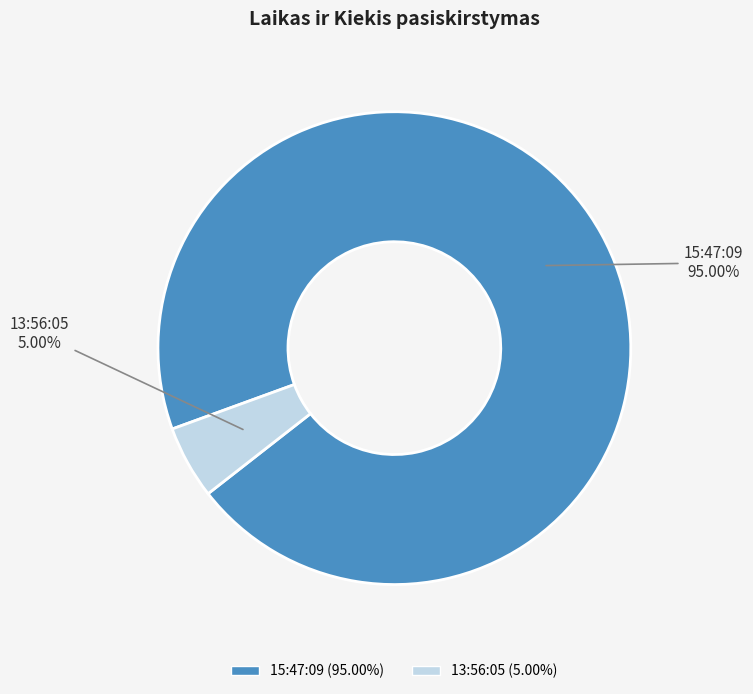

Approximately how many times larger is the value at 13:56:05 compared to 15:47:09?

0.1